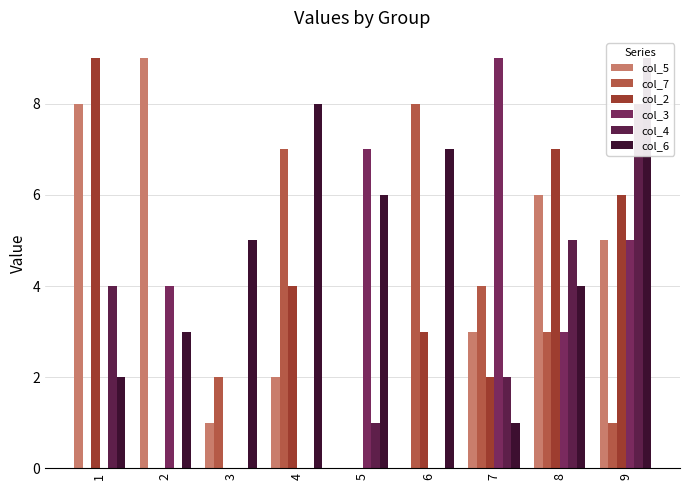

At how many categories does at least one series exceed 0?

9